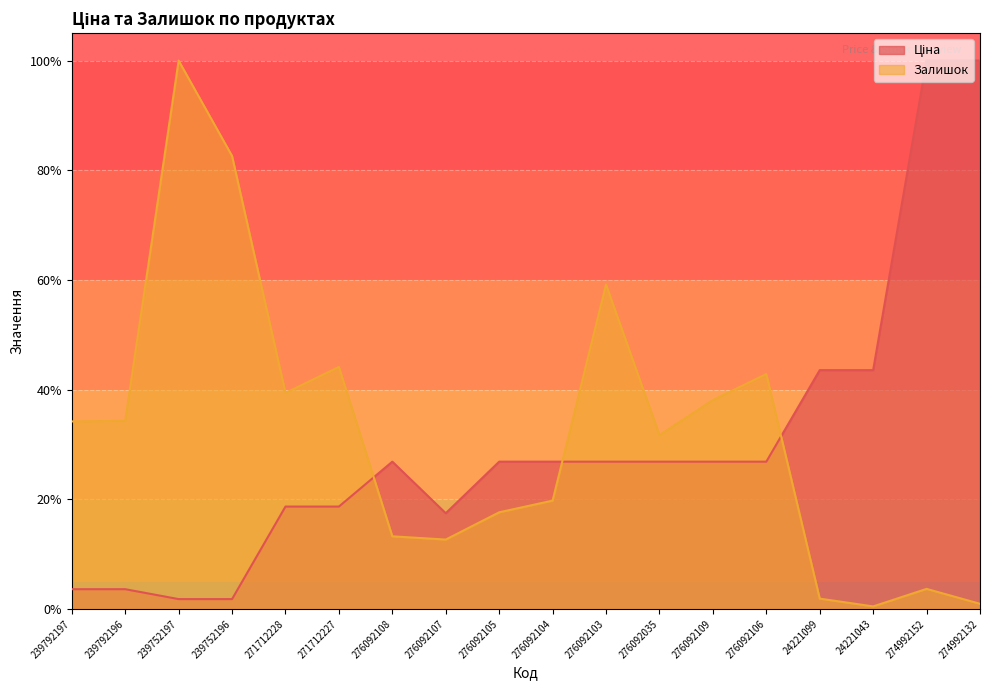

Where is Ціна nearest to the value 50?

24221099